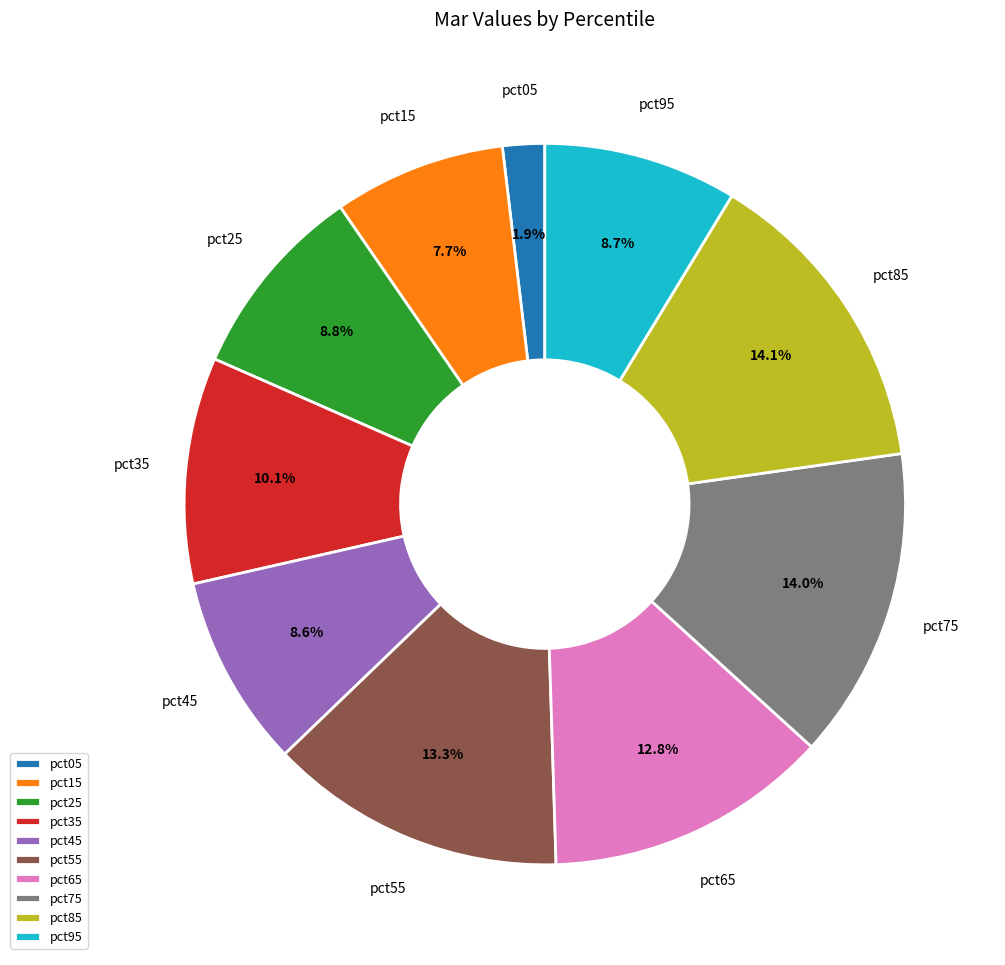

Is it true that pct05 is 2% of the pie?

True